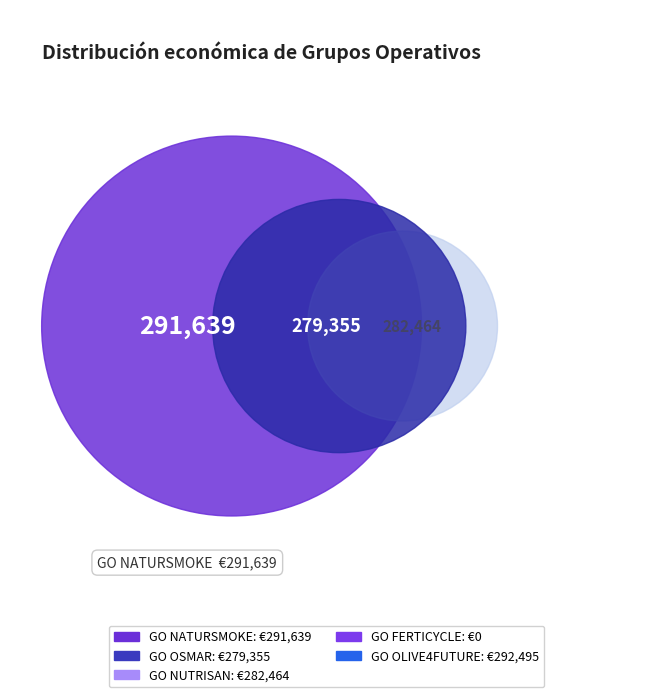

To the nearest percent, what portion does GO OLIVE4FUTURE represent?

26%